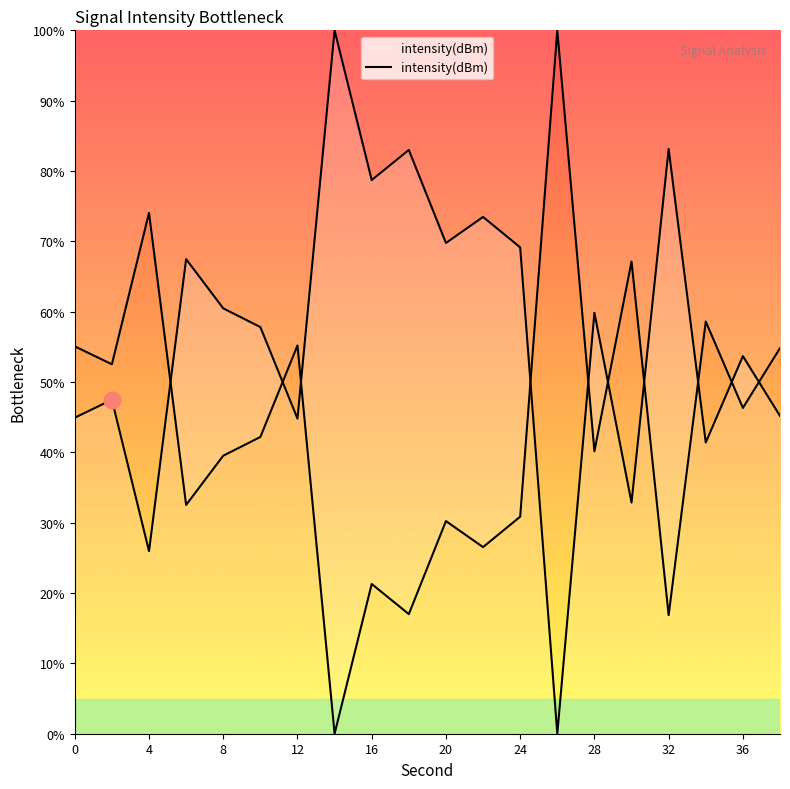

Approximately how many times larger is the value at 6 compared to 10?

1.2